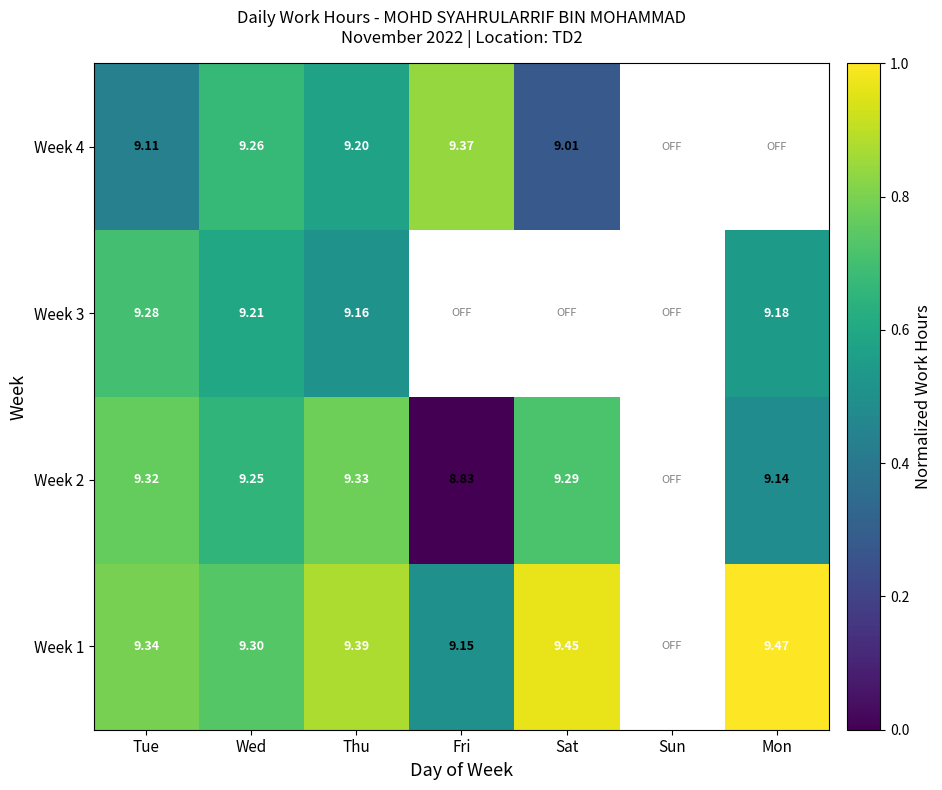

Is the value of Week 2 at Mon greater than the value of Week 3 at Wed?

No